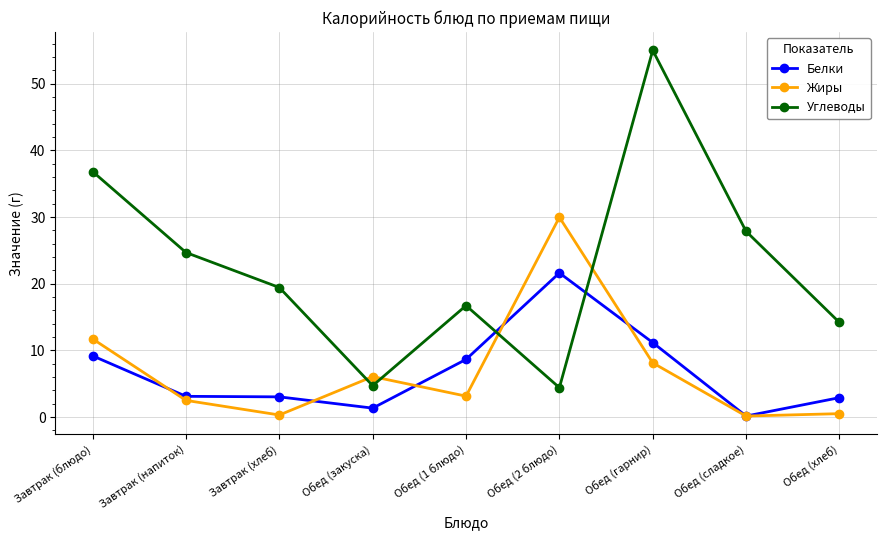

What is the value of the Углеводы point at the 5th from the left?

16.7